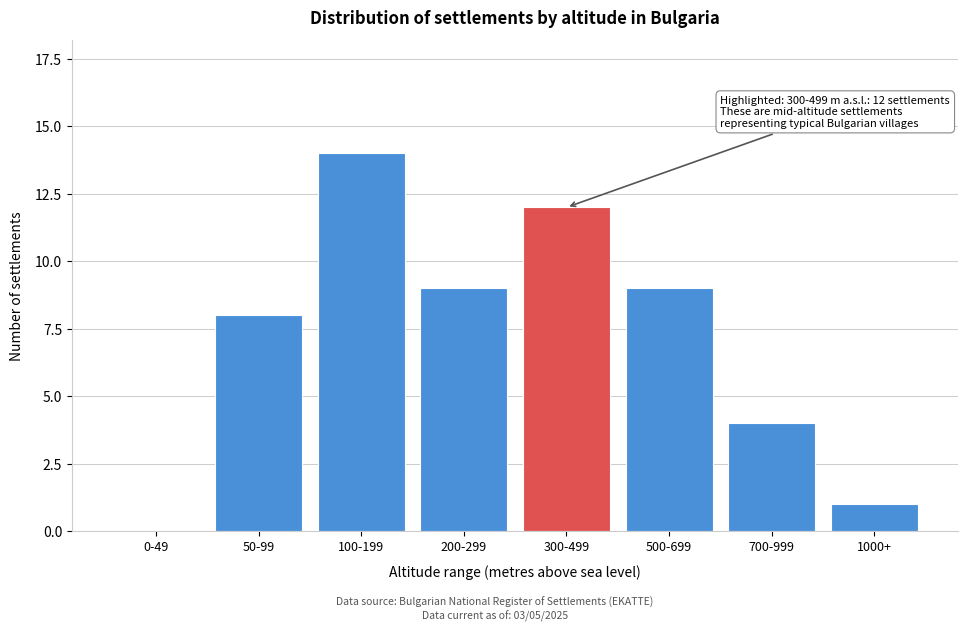

Reading right to left, list all the values displayed in this chart.

1000+=1	700-999=4	500-699=9	300-499=12	200-299=9	100-199=14	50-99=8	0-49=0